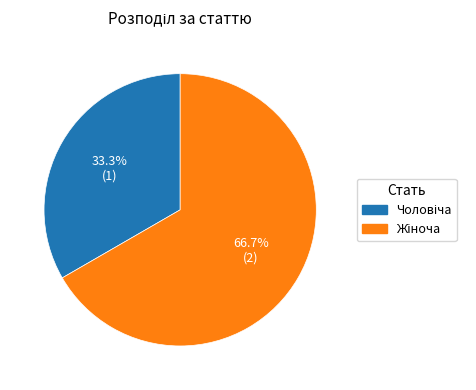

How many slices are in this pie chart?

2